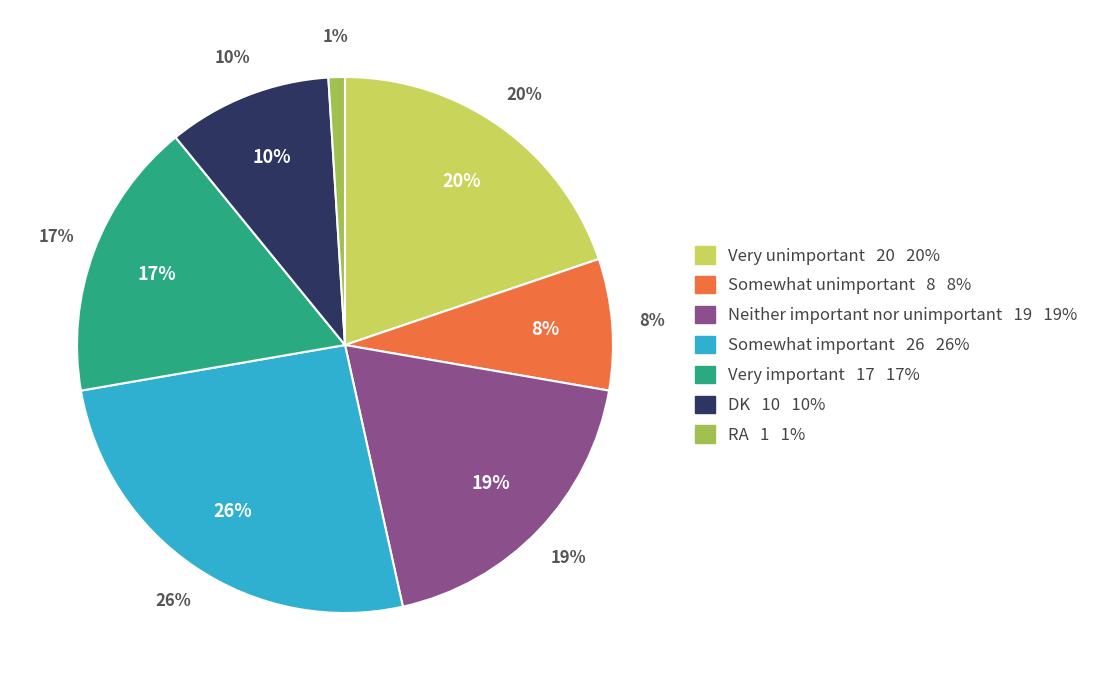

Does Somewhat unimportant represent more than half of the total?

No